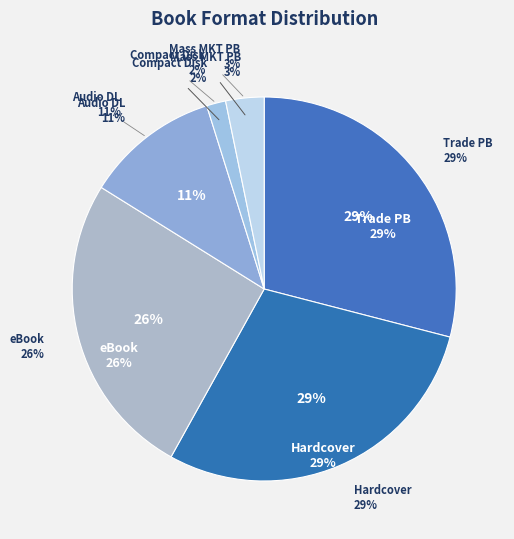

What is the change in value from Compact Disk to Mass Market Paperback?

+1